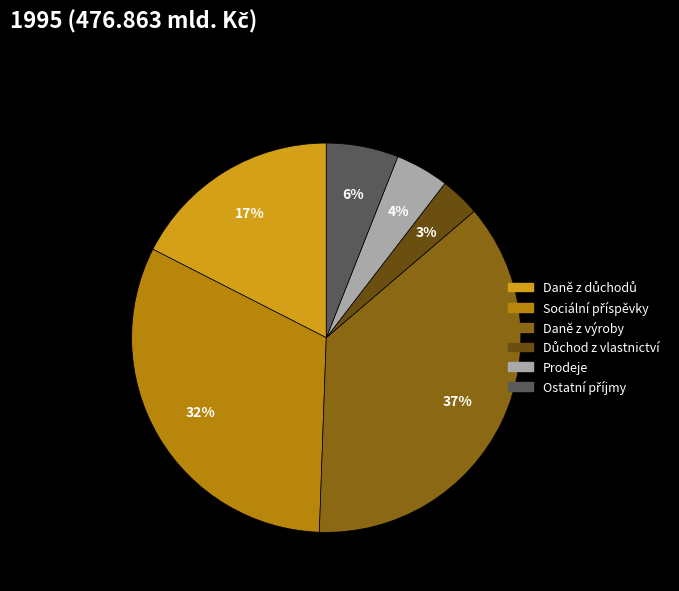

To the nearest percent, what is the difference between the largest and smallest slice percentages?

34%